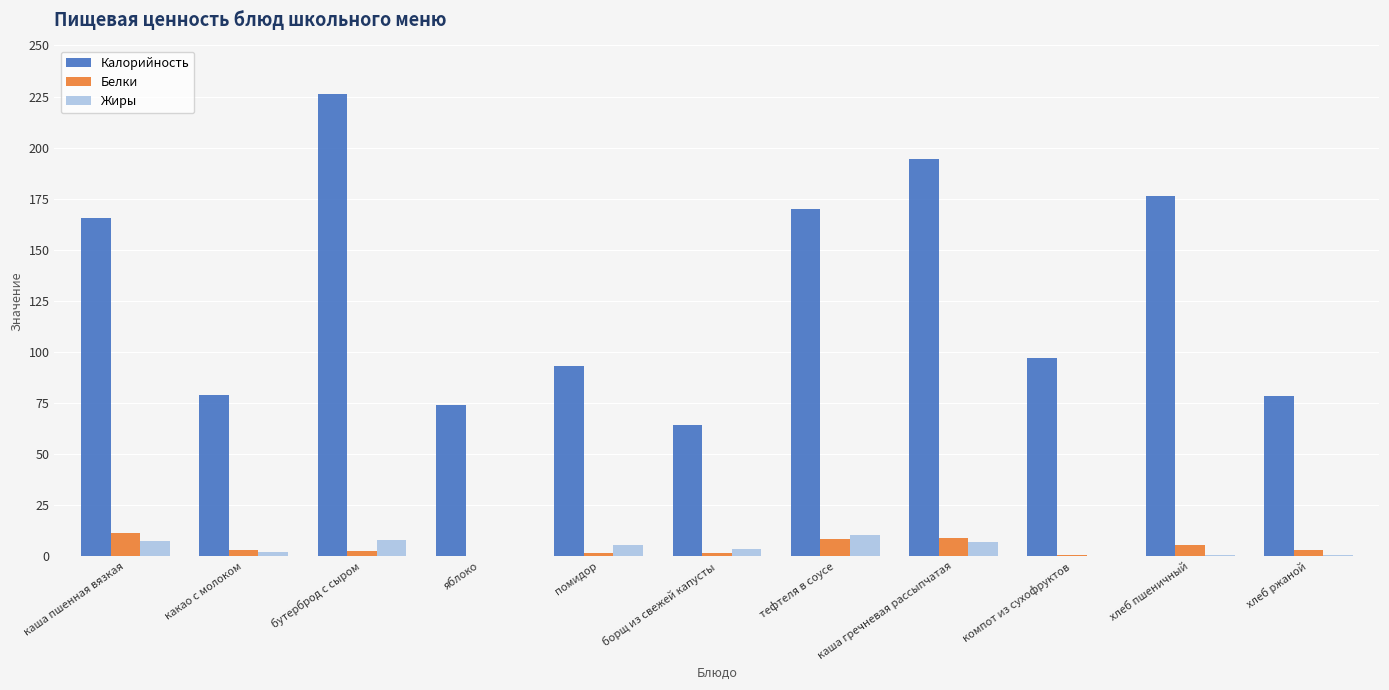

What is the maximum value shown in the chart?

226.4